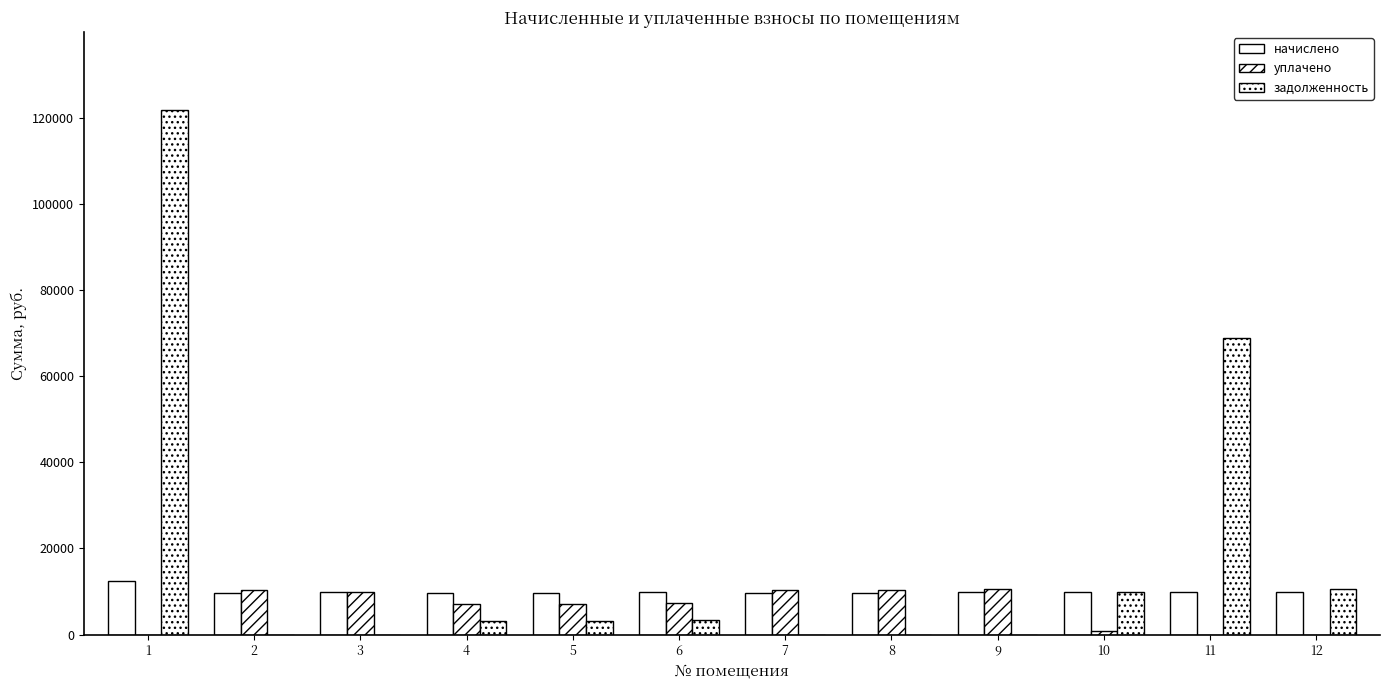

What is the approximate value of задолженность at 1?

121731.9